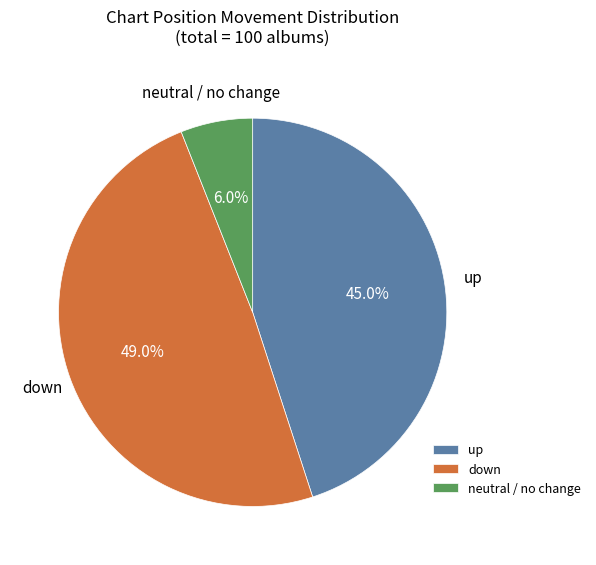

Does down represent more than half of the total?

No